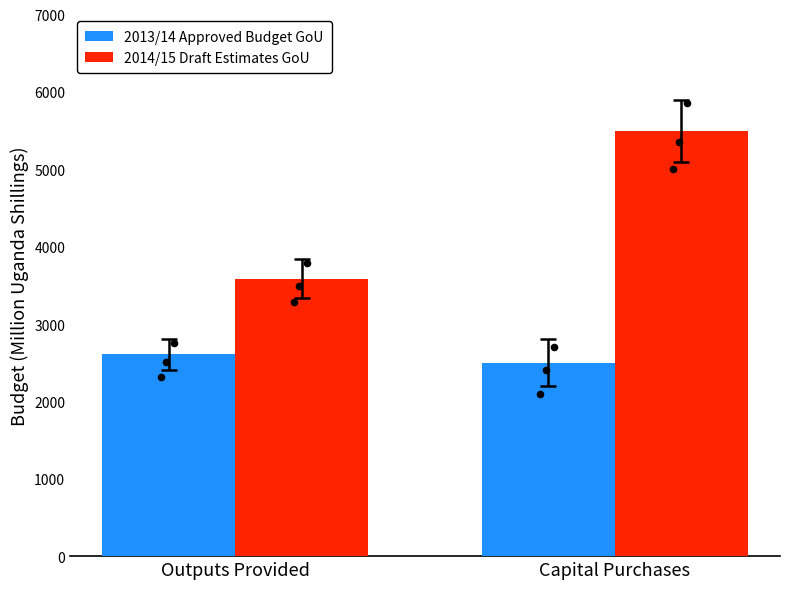

Which series contains the lowest Y value?

2013/14 Approved Budget GoU